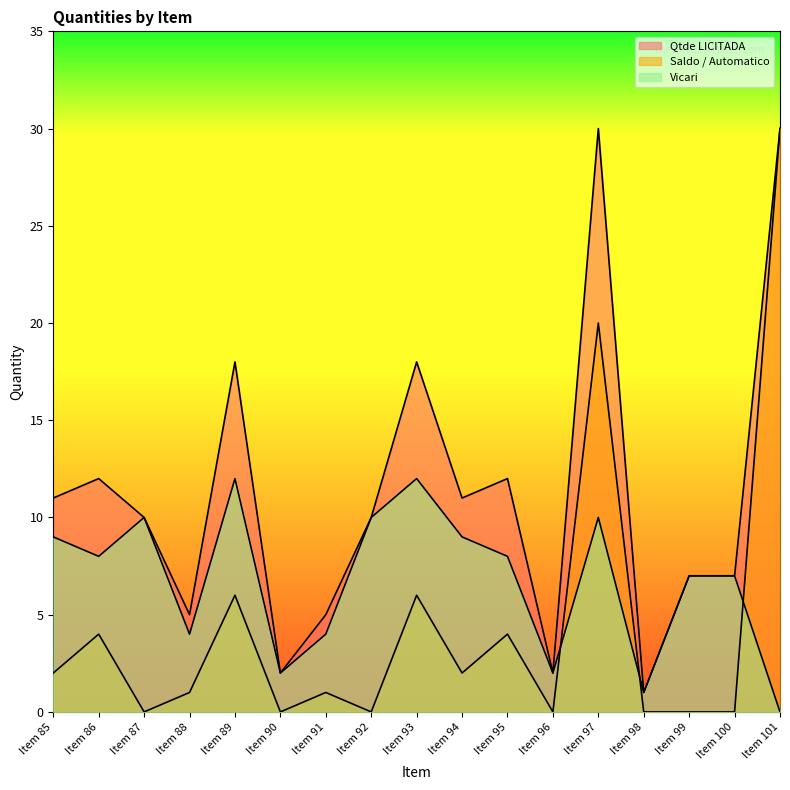

True or false: Saldo / Automatico and Vicari cross at least once.

True